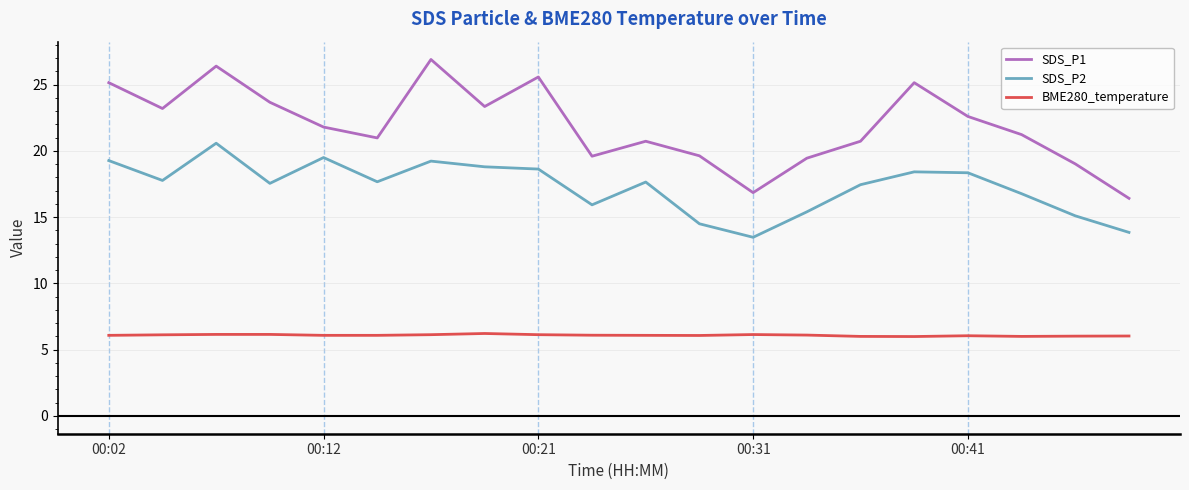

Which series has the largest range (max minus min)?

SDS_P1